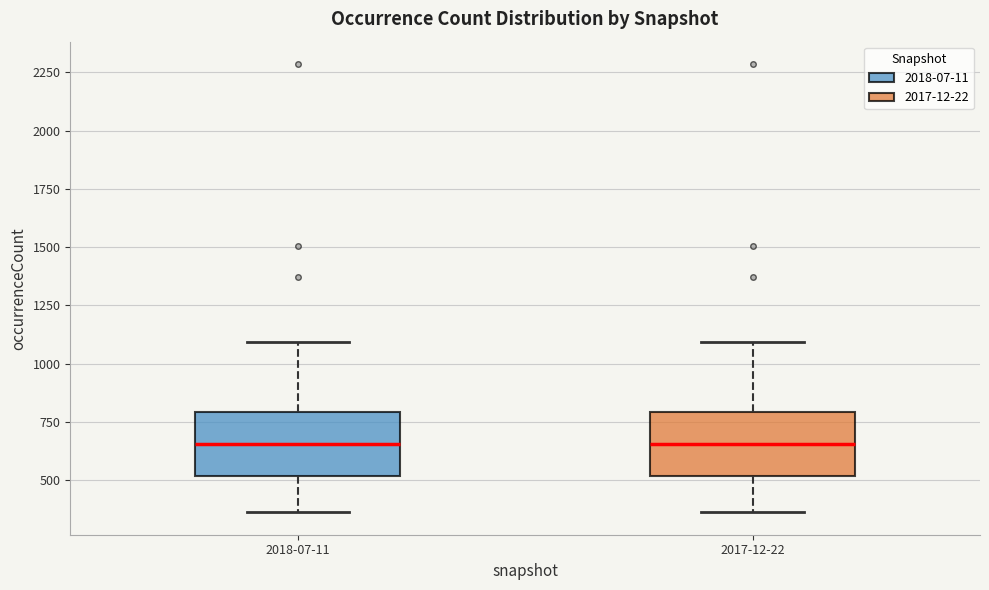

Reading left to right, transcribe this box plot: for each box, give where its median line is, the range the box spans, and where its two whiskers end, as read against the y-axis. The values are not printed on the chart, so give them approximately, as read against the axis.

2018-07-11: median 650, box 500 to 800, whiskers 350 to 1100
2017-12-22: median 650, box 500 to 800, whiskers 350 to 1100